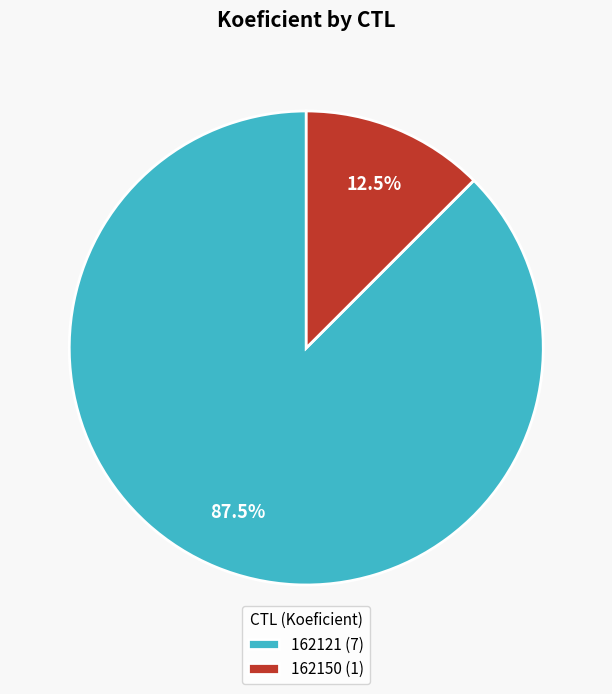

Which category has the biggest portion of the pie?

162121